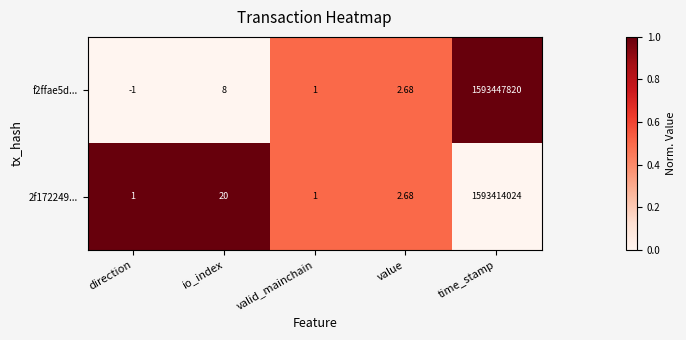

Which series has the widest spread of values?

f2ffae5d...